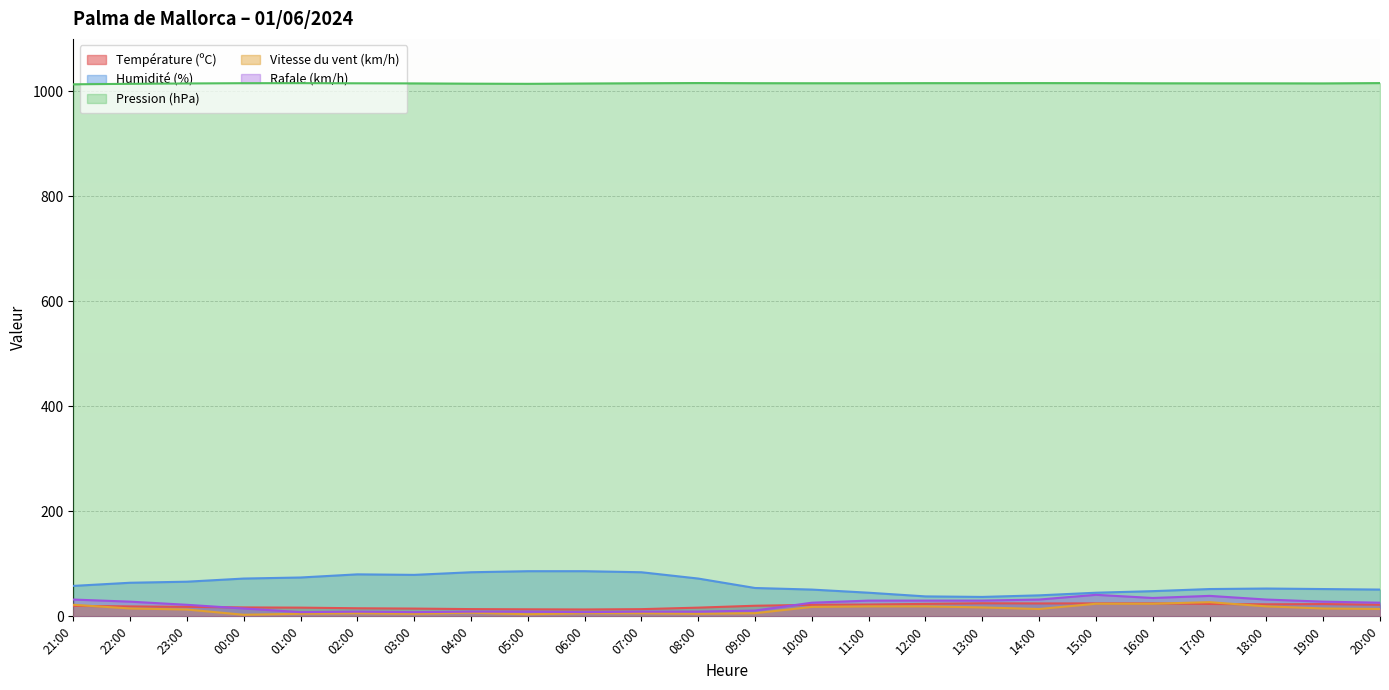

Which label corresponds to the smallest value in the chart?

00:00